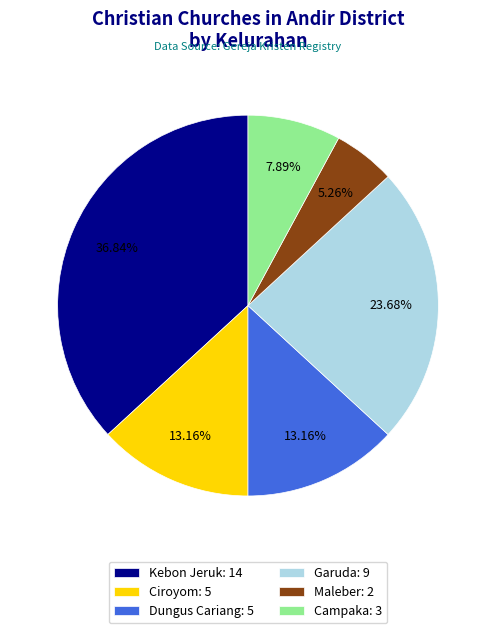

Does Kebon Jeruk represent more than half of the total?

No